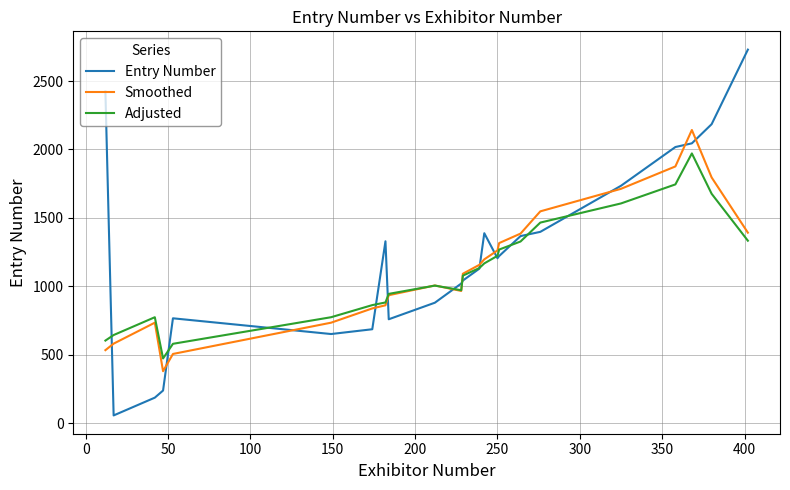

What is the minimum value shown in the chart?

56.0